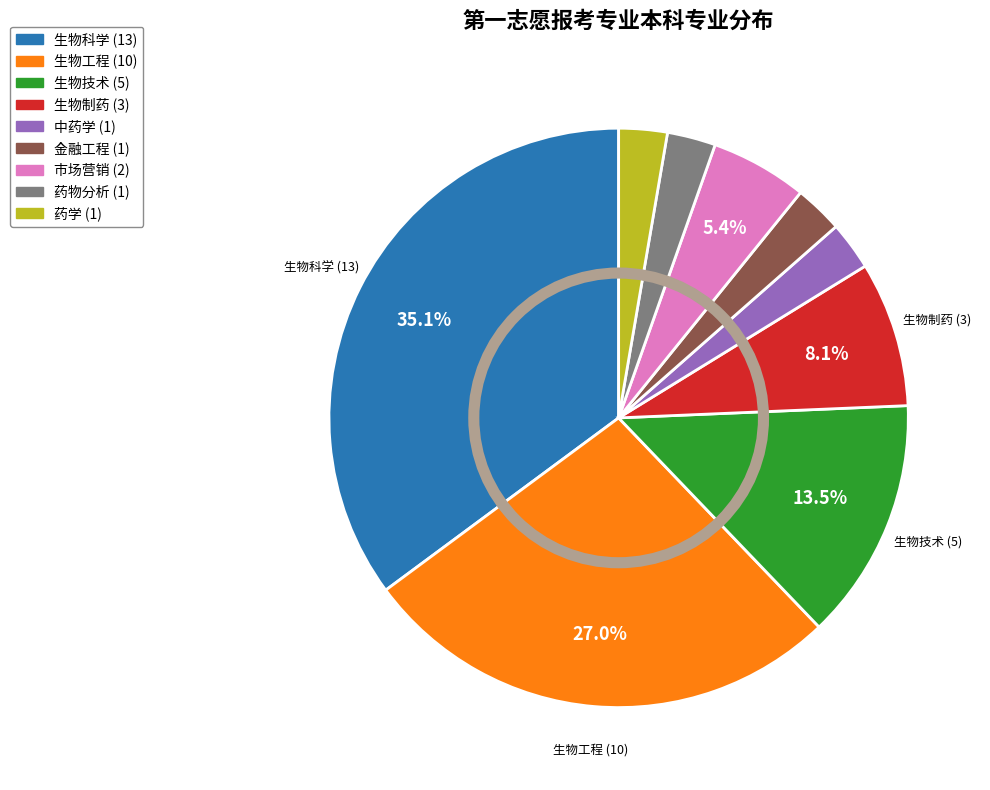

Does any single category account for the majority?

No